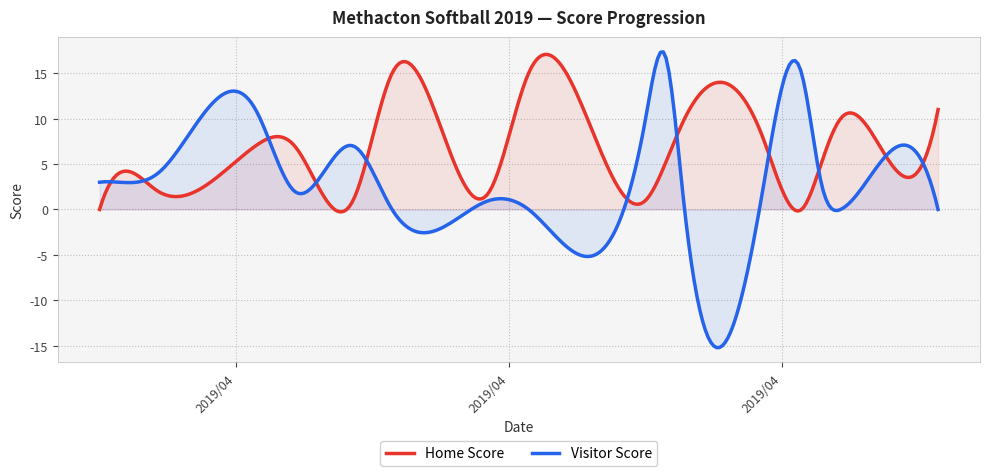

The Home Score series shows 2 at 2019-04-15. True or false?

True